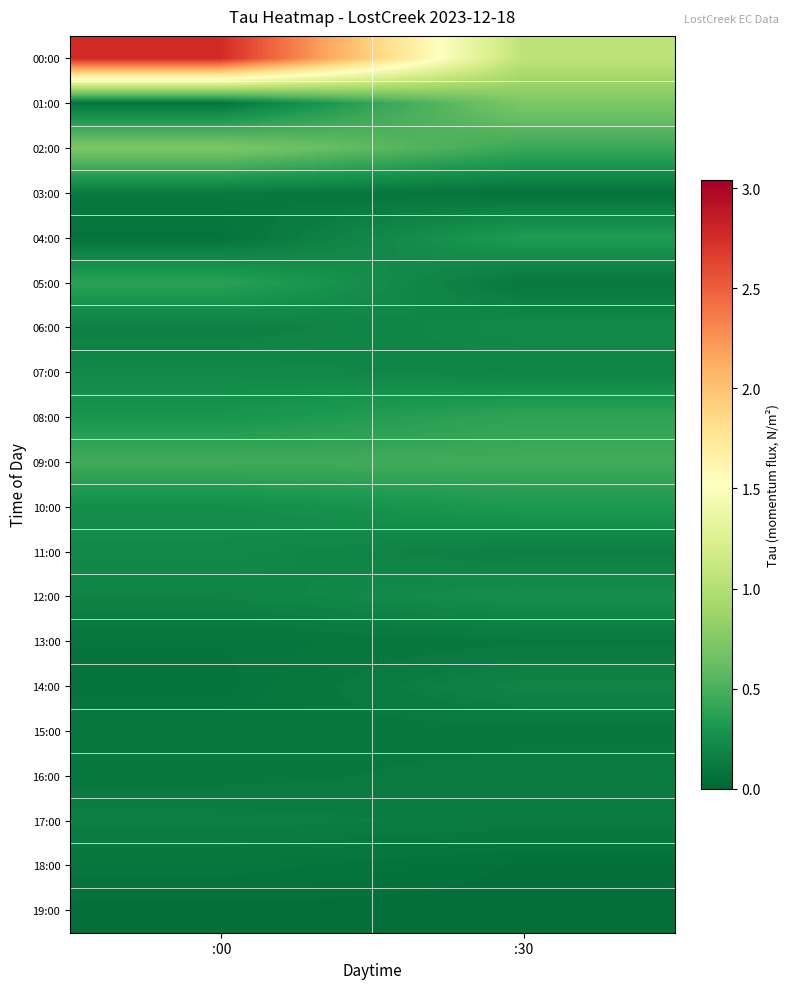

Rank the series at :30 from highest to lowest value.

00:00, 01:00, 09:00, 02:00, 08:00, 04:00, 10:00, 12:00, 06:00, 14:00, 07:00, 11:00, 17:00, 16:00, 13:00, 15:00, 05:00, 03:00, 18:00, 19:00